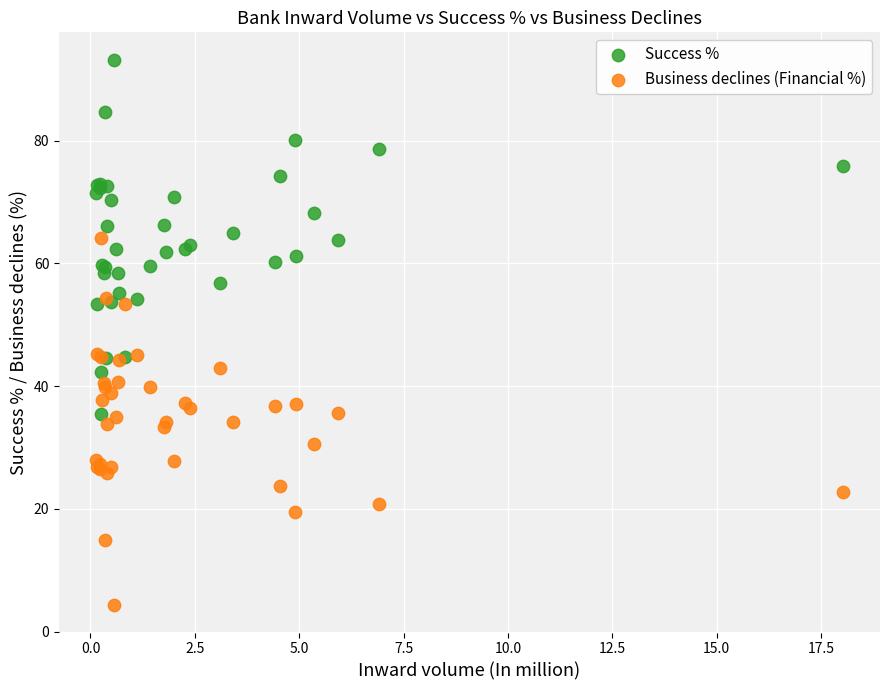

Which series reaches the minimum Y coordinate?

Business declines (Financial %)